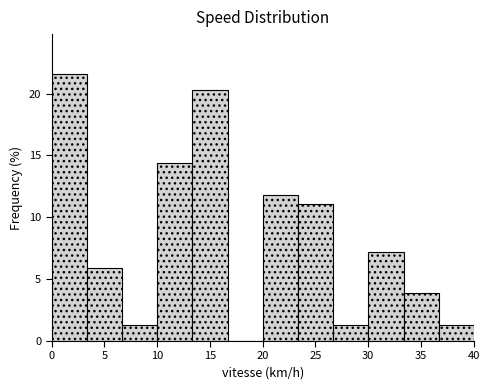

Which range on the x-axis has the tallest bar?

0.0 to 3.5